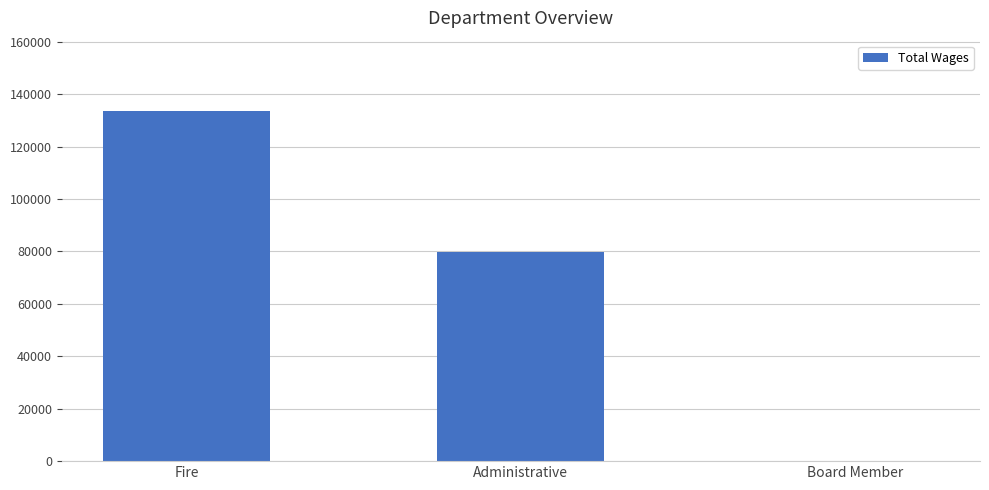

True or false: the data shows 79619 at Administrative.

True